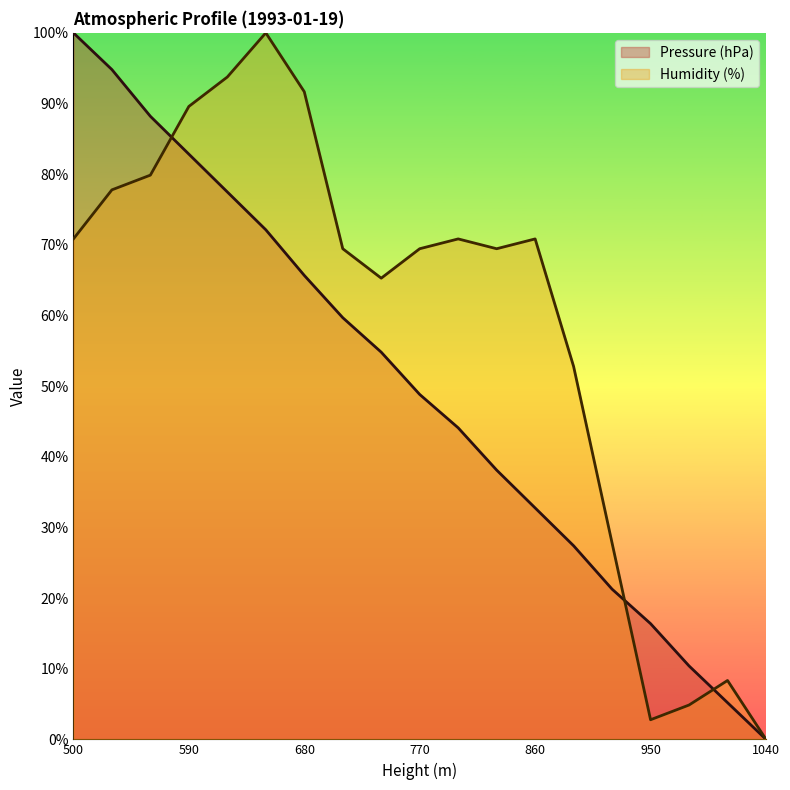

At which category is the sum across all series the highest?

530